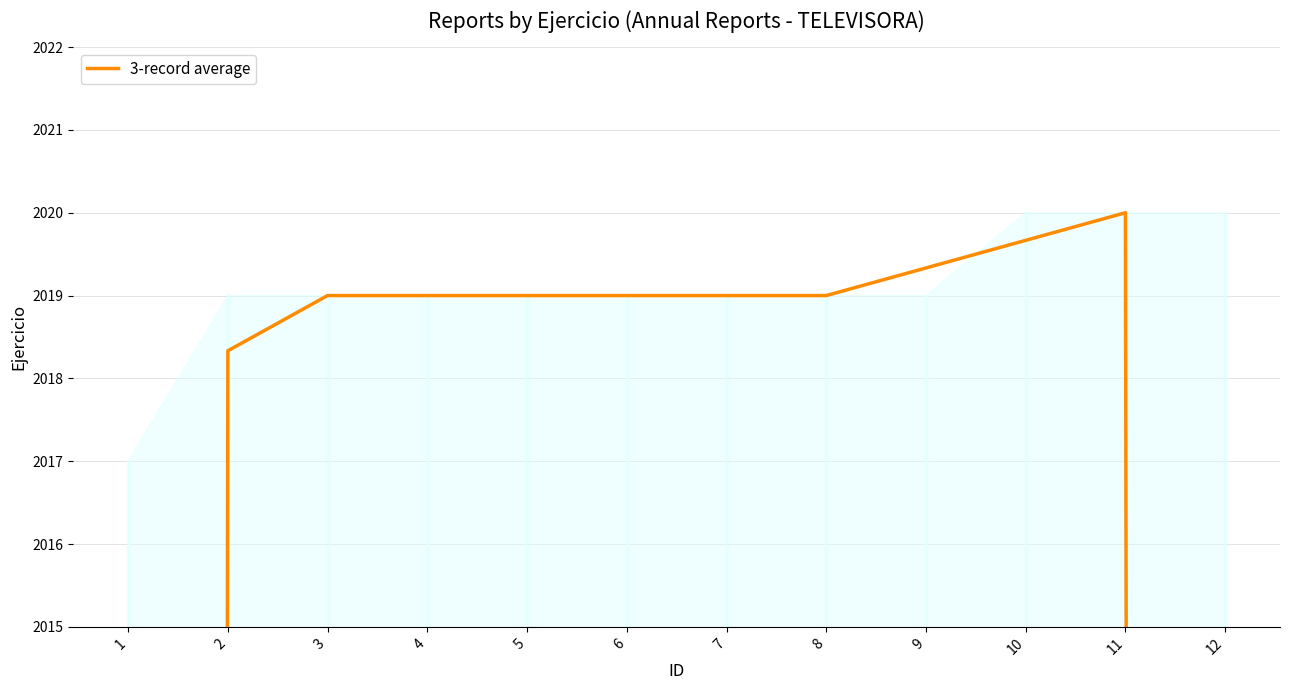

Which category has the highest value across all series?

11